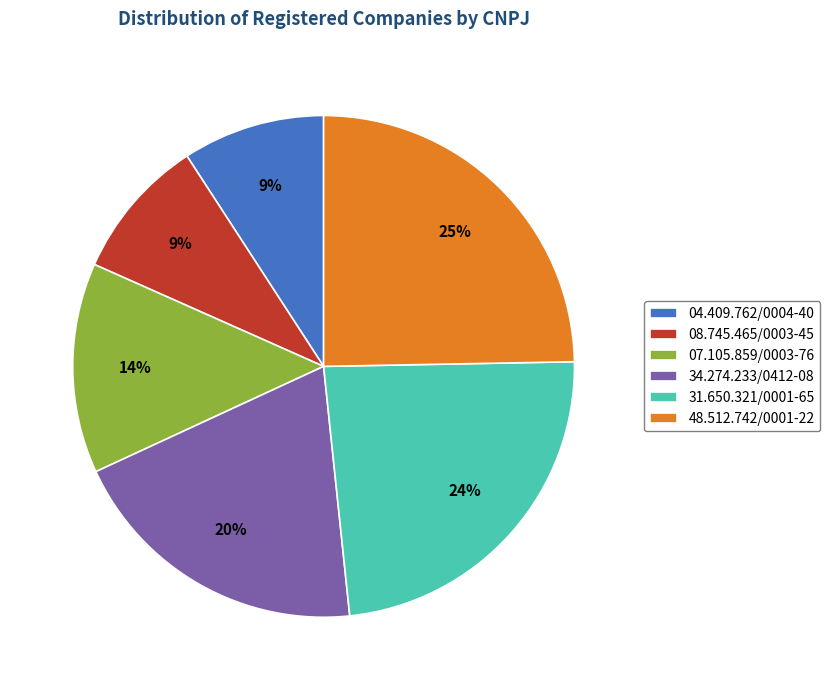

Does 08.745.465/0003-45 represent more than half of the total?

No